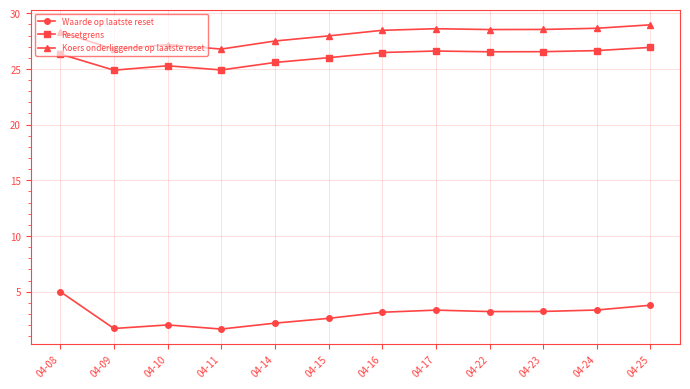

Which series has the widest spread of values?

Waarde op laatste reset